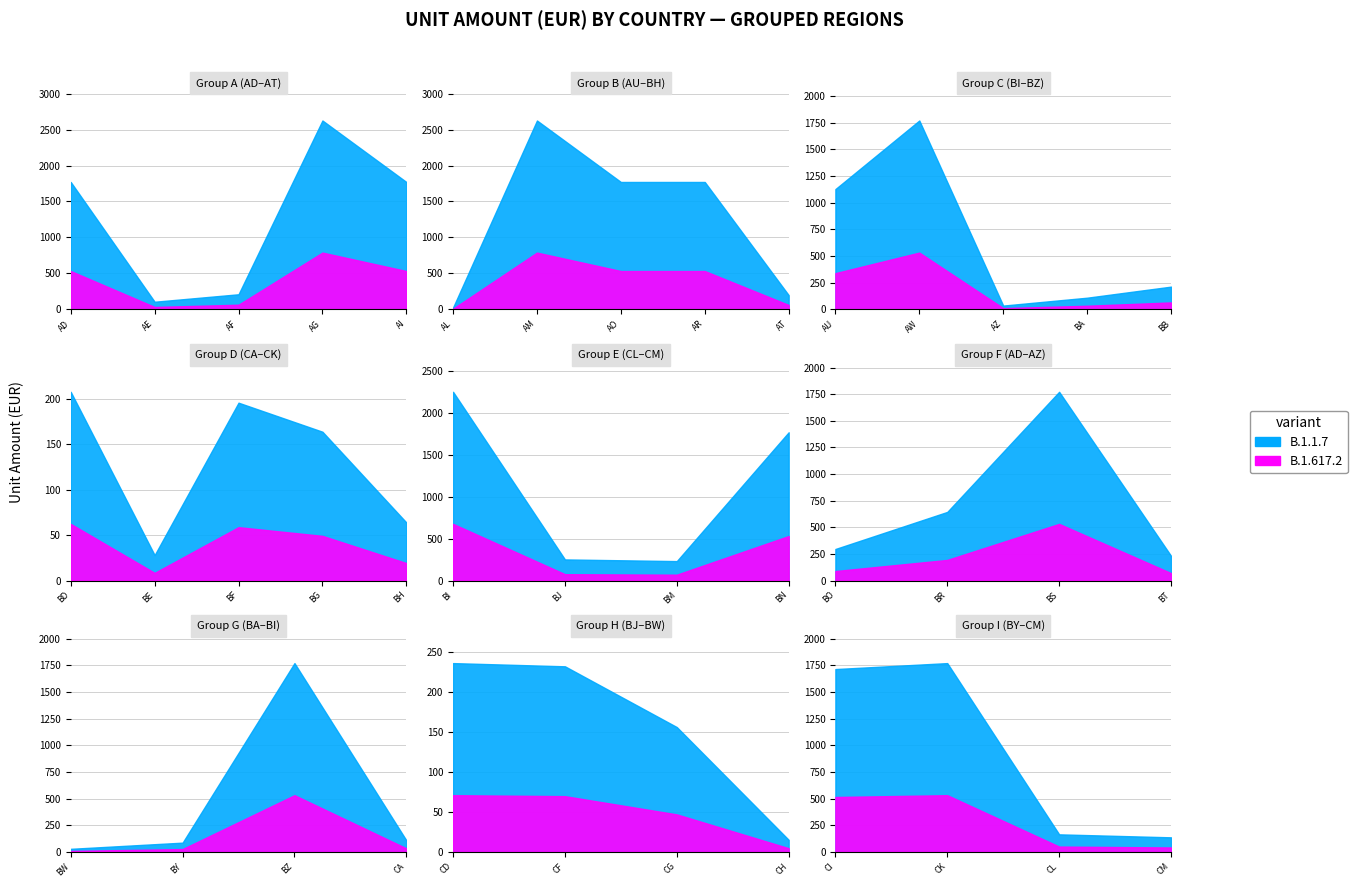

What position from the left is CA?

32